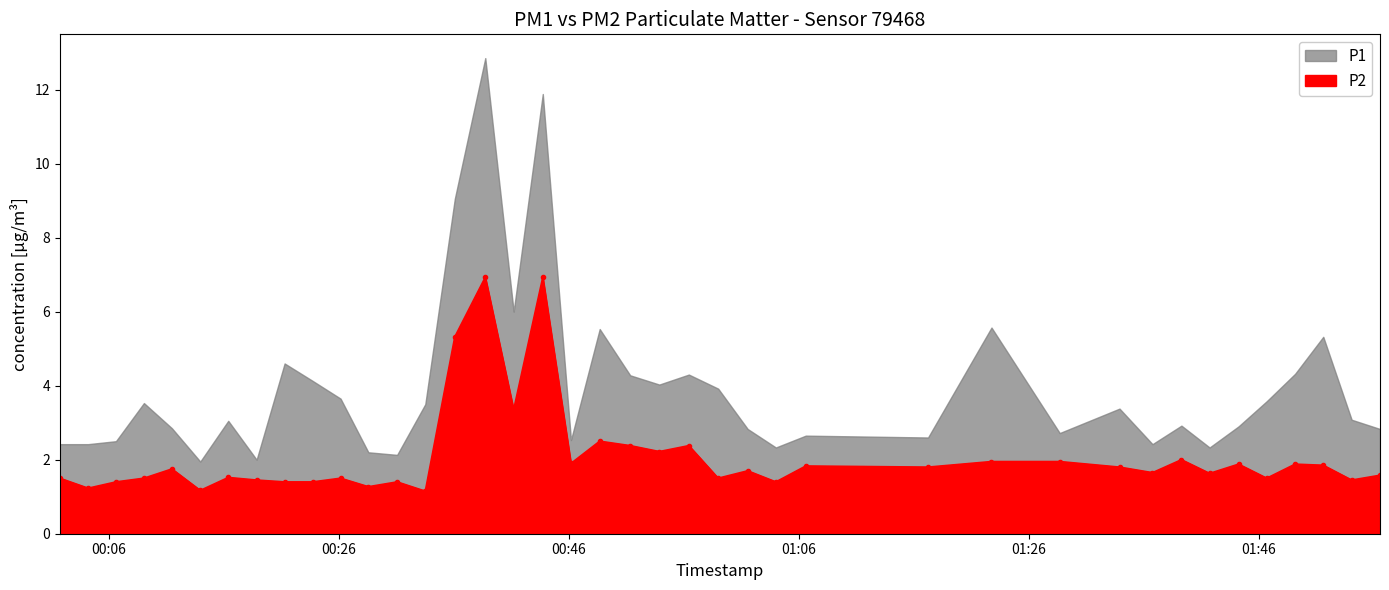

What is the sum of the values at 2023-04-01T01:04:00 and 2023-04-01T00:09:03?

2.9